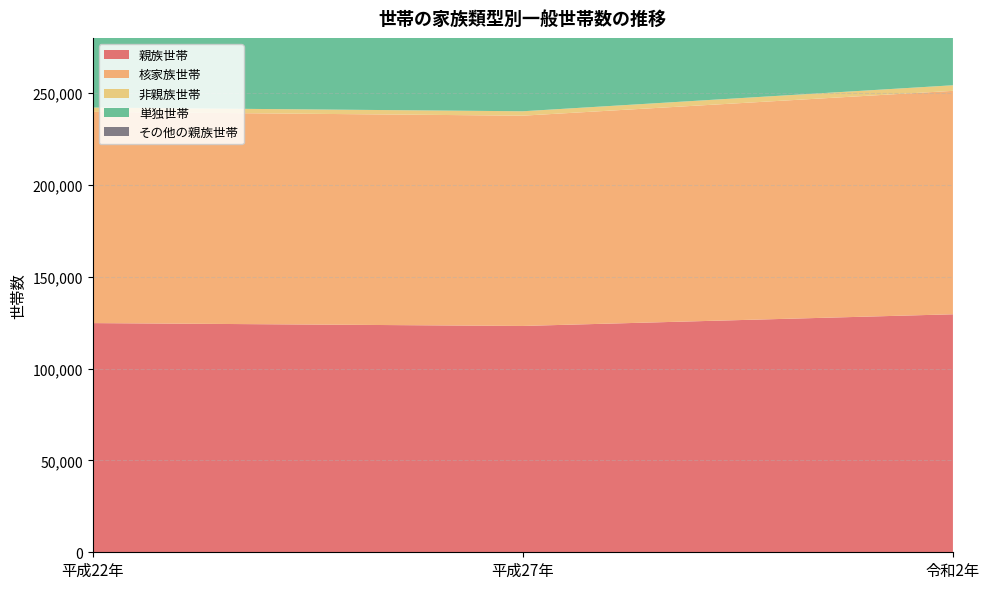

Reading left to right, extract all data points from this chart.

親族世帯: 124754	123197	129547
核家族世帯: 114969	114458	121630
非親族世帯: 2366	2408	3038
単独世帯: 88332	92894	109620
その他の親族世帯: 9785	8739	7917